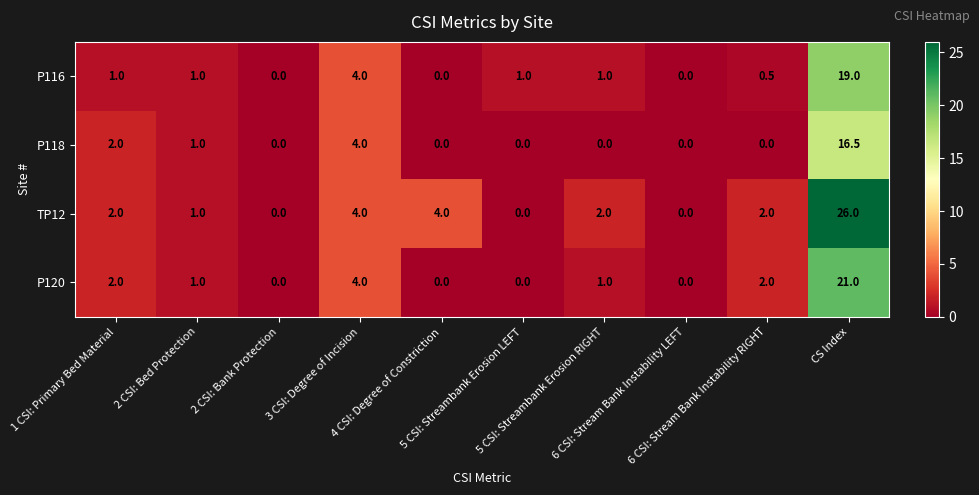

List the series in order of their peak value, lowest first.

P118, P116, P120, TP12